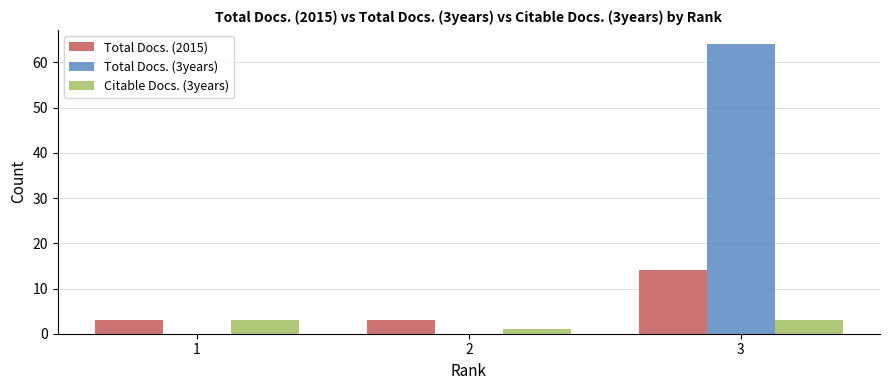

Reading left to right, what are all the values shown in this chart?

Total Docs. (2015): 3	3	14
Total Docs. (3years): 0	0	64
Citable Docs. (3years): 3	1	3